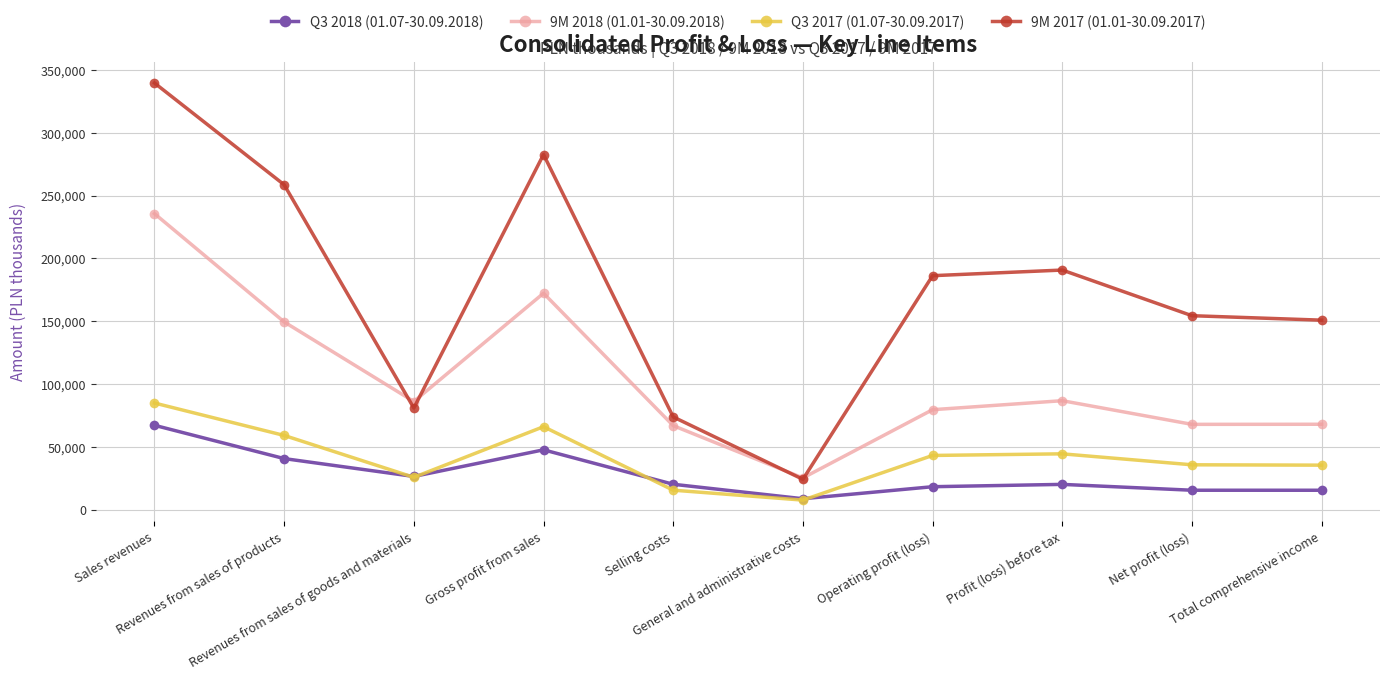

Is this an area chart (filled region under the line)?

No